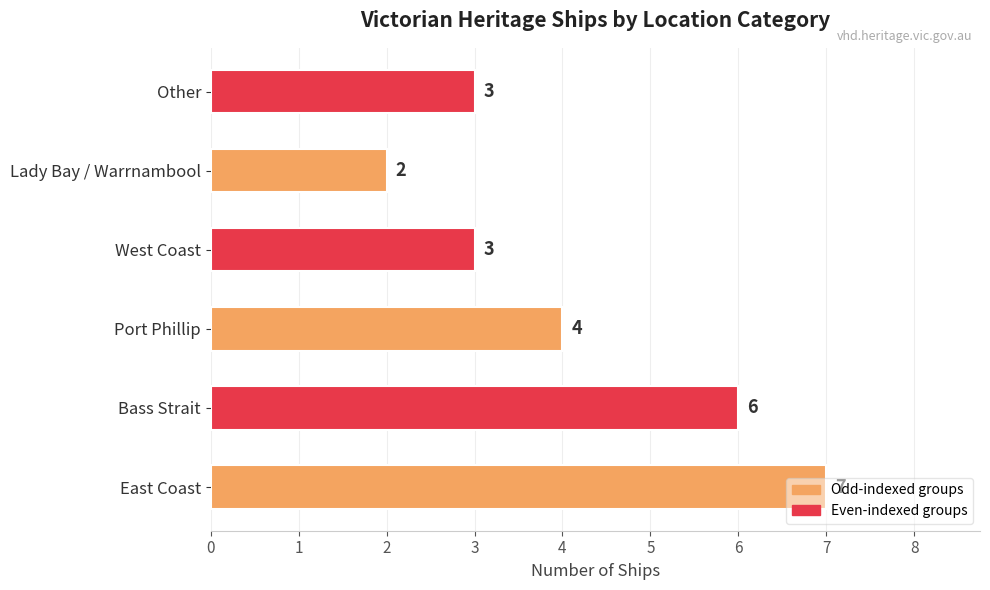

How many values are below 4?

3